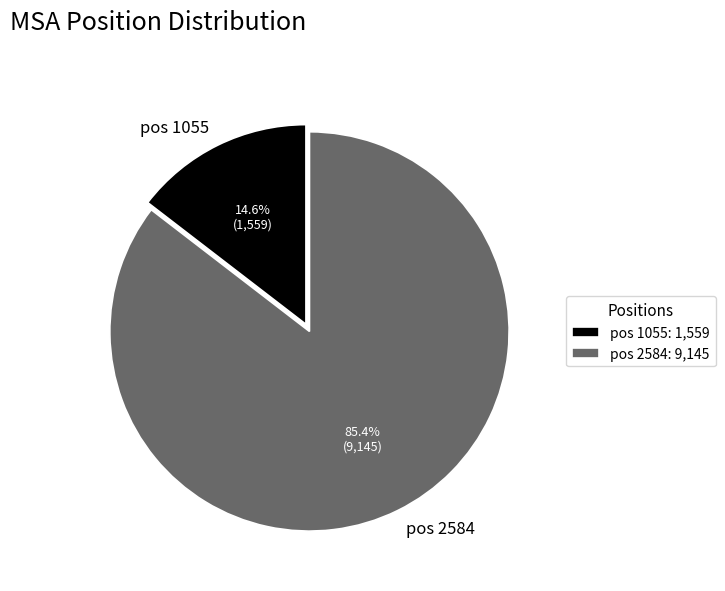

Between pos 2584 and pos 1055, which is larger?

pos 2584